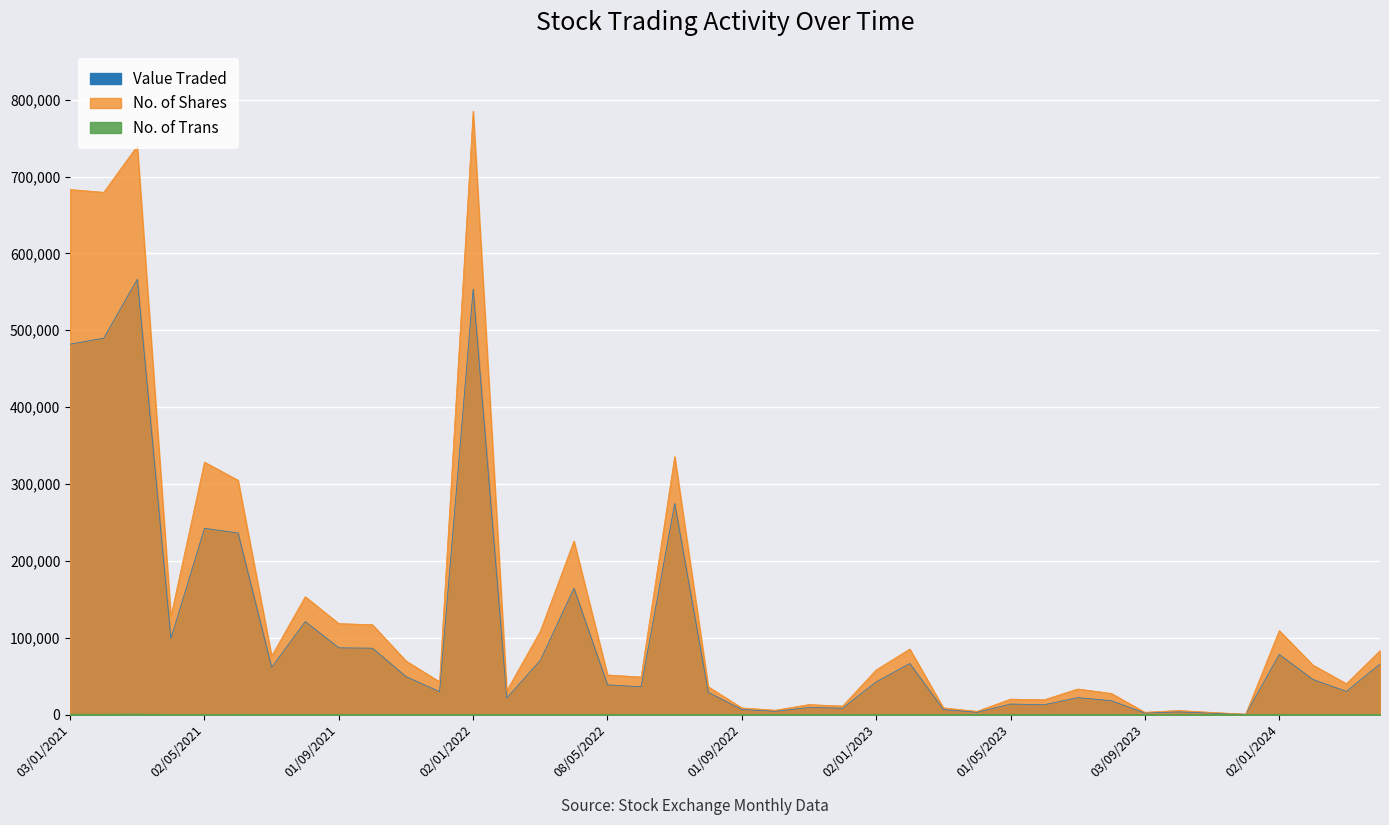

True or false: No. of Shares and No. of Trans intersect in this chart.

False